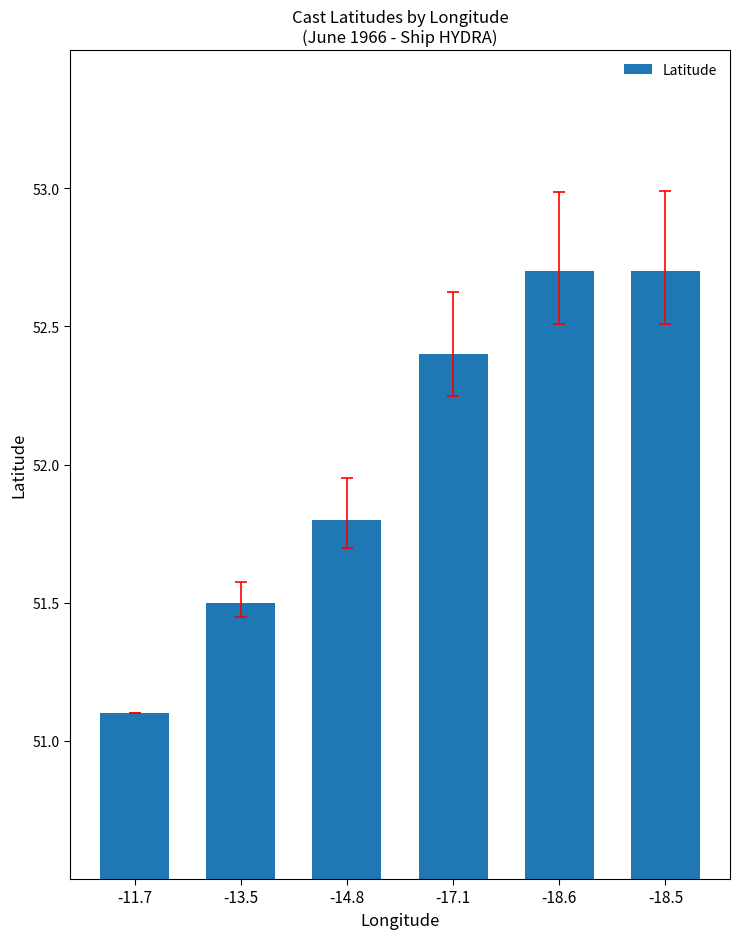

What is the minimum value shown in the chart?

51.1